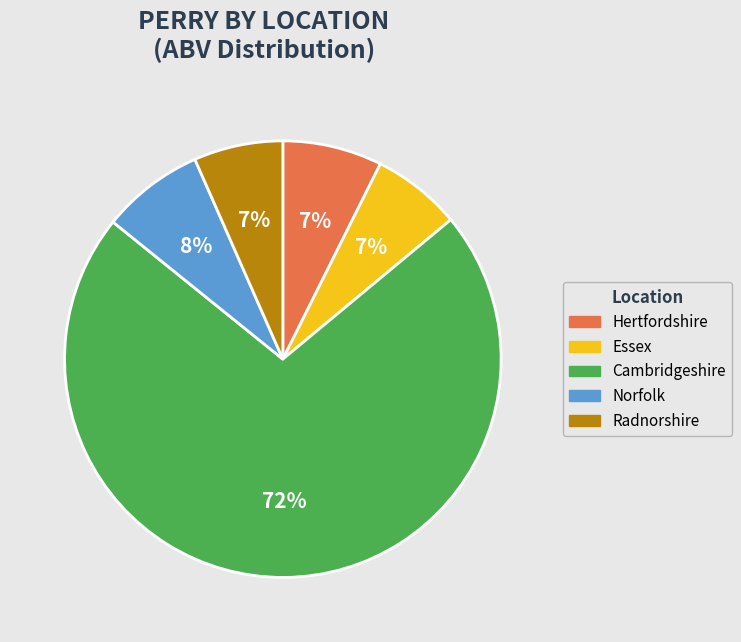

To the nearest percent, what is the average slice percentage?

20%